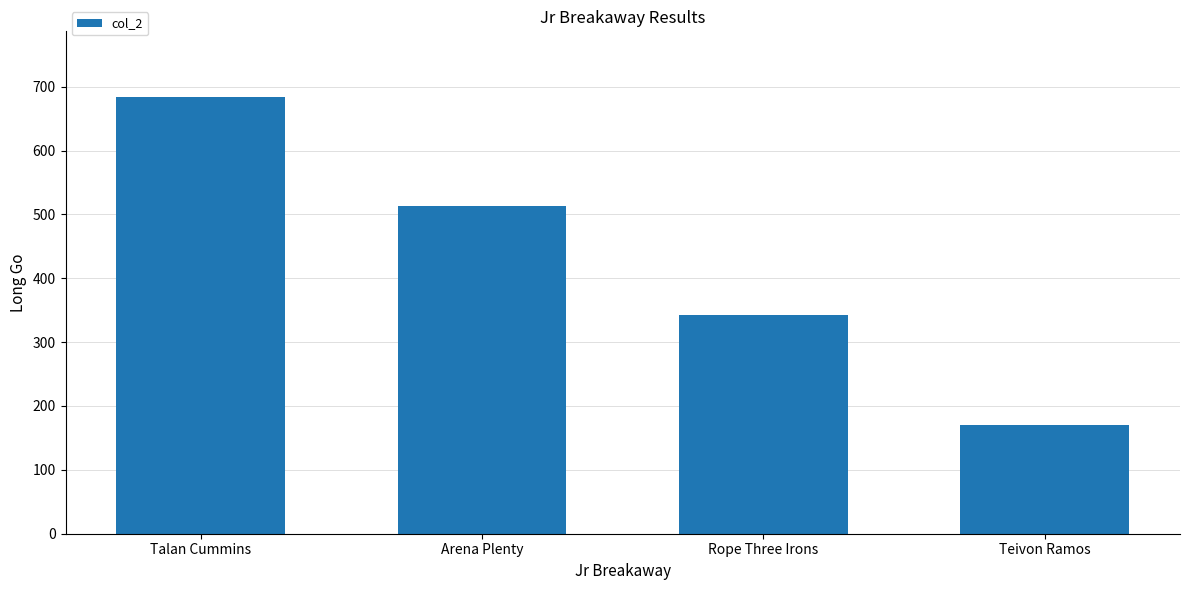

What is the average value?

428